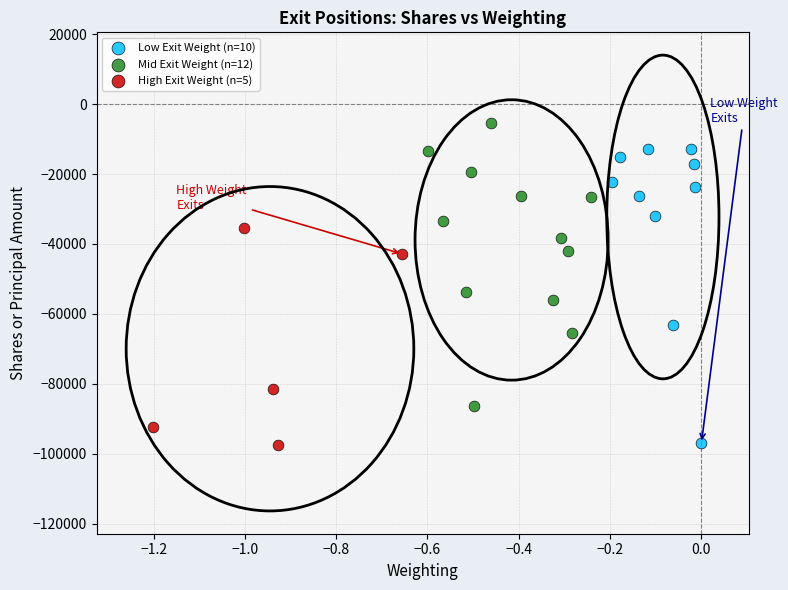

Which series has the largest Y range (max minus min)?

Low Exit Weight (n=10)